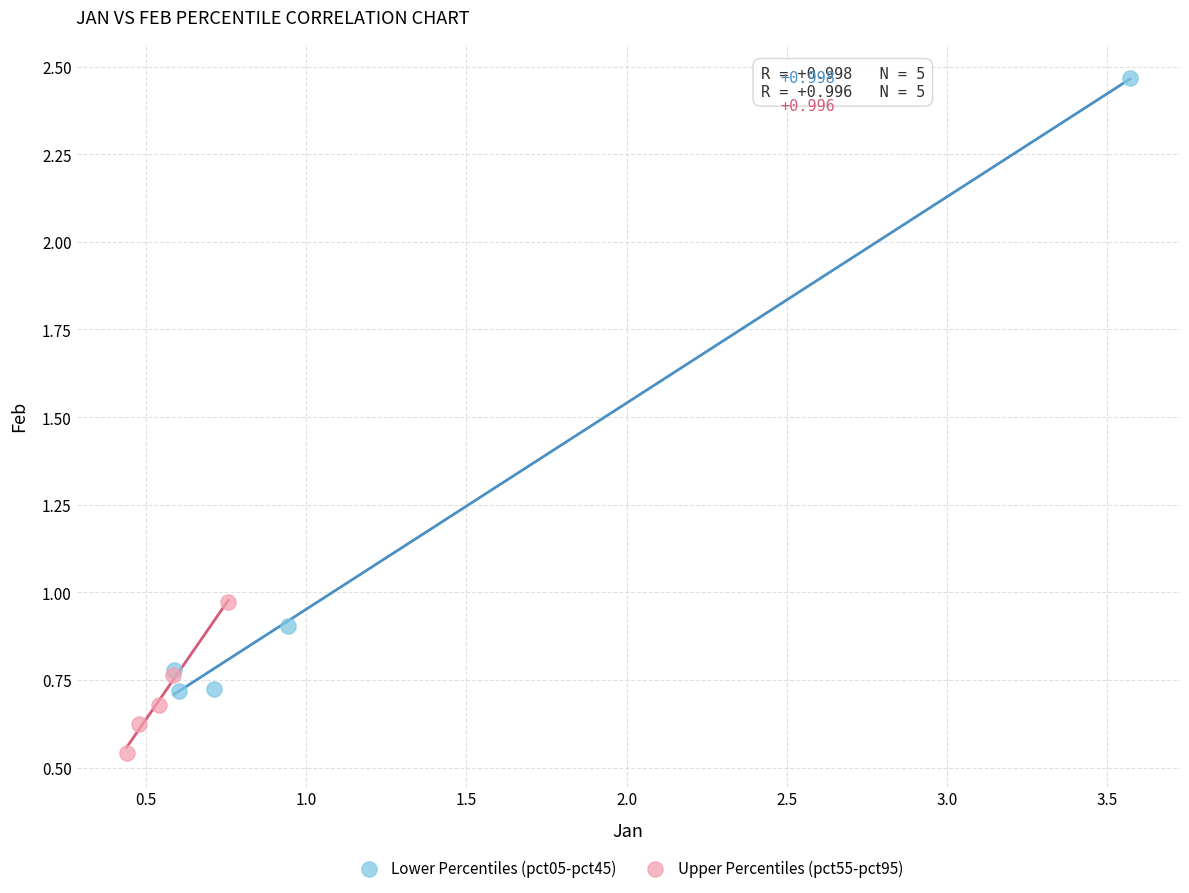

What are all the series names shown in the legend?

Lower Percentiles (pct05-pct45), Upper Percentiles (pct55-pct95)